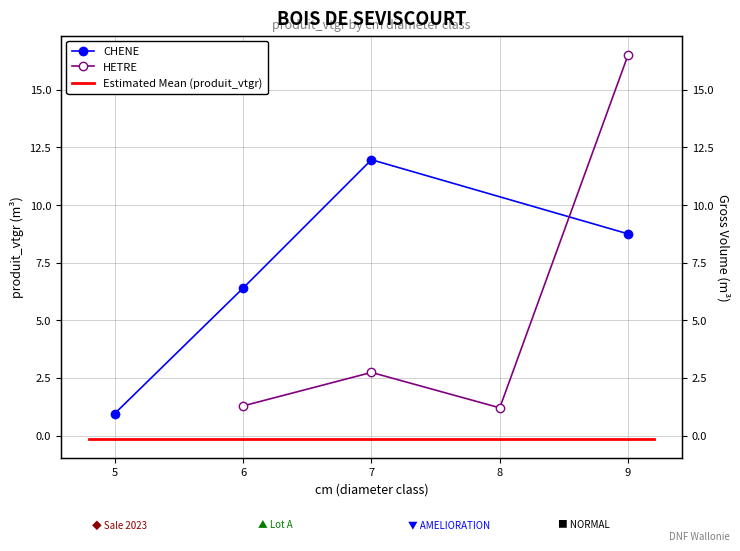

At 6, list the series in order from largest to smallest.

CHENE, HETRE